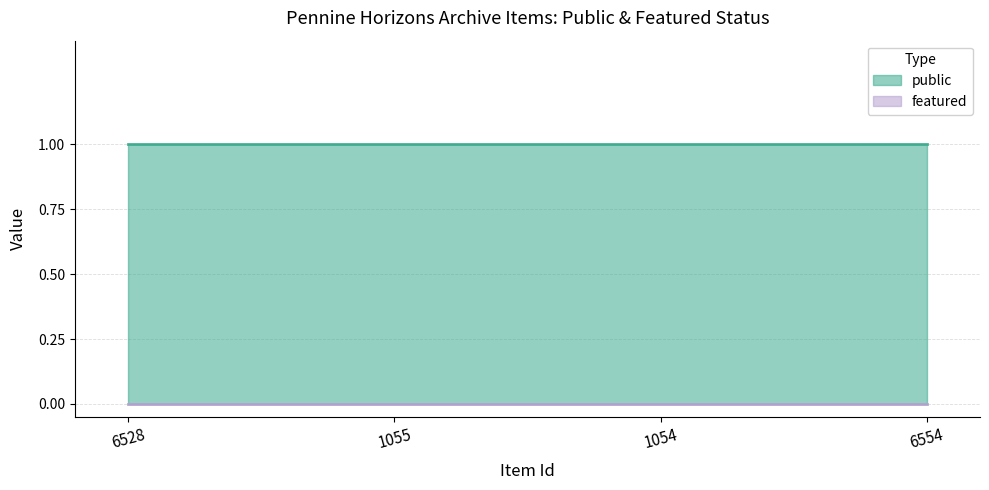

How many series are shown in this chart?

2